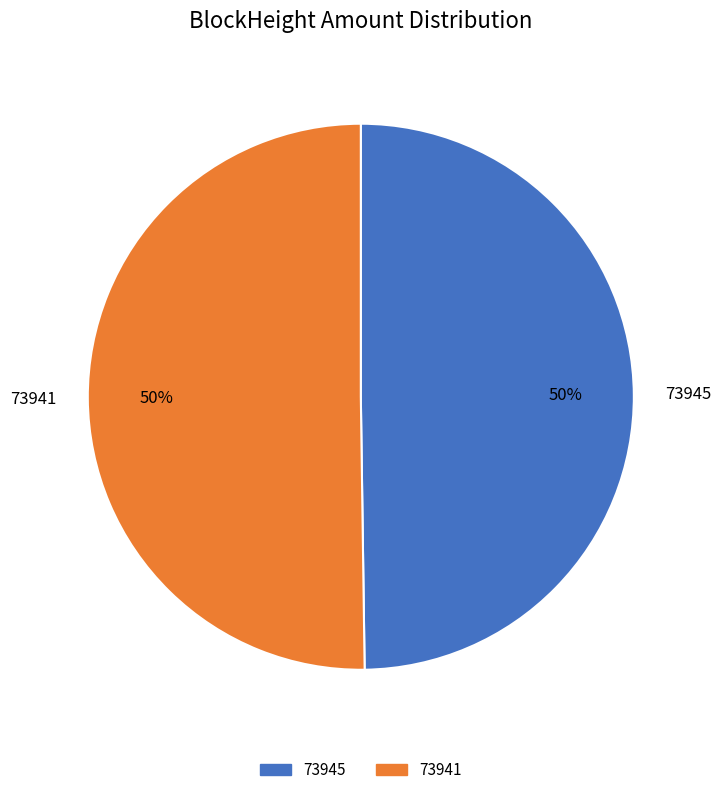

How many slices are in this pie chart?

2